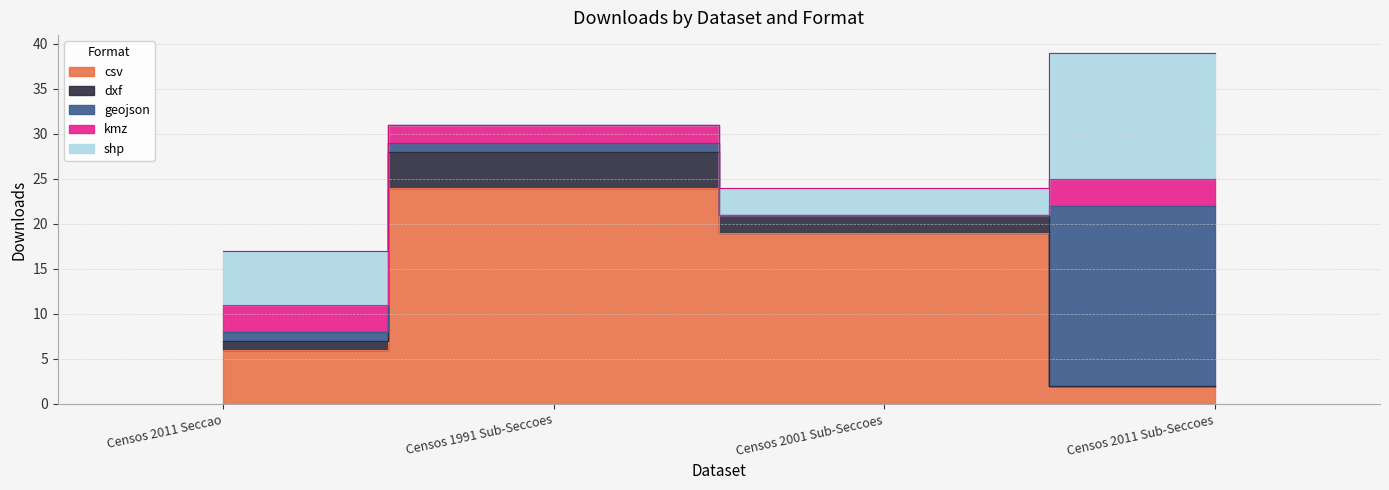

The shp series shows 14 at Censos 2011 Sub-Seccoes. True or false?

True